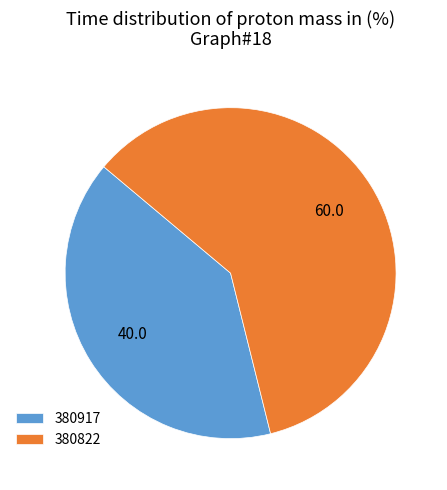

Do 380822 and 380917 together represent more than half of the pie?

Yes